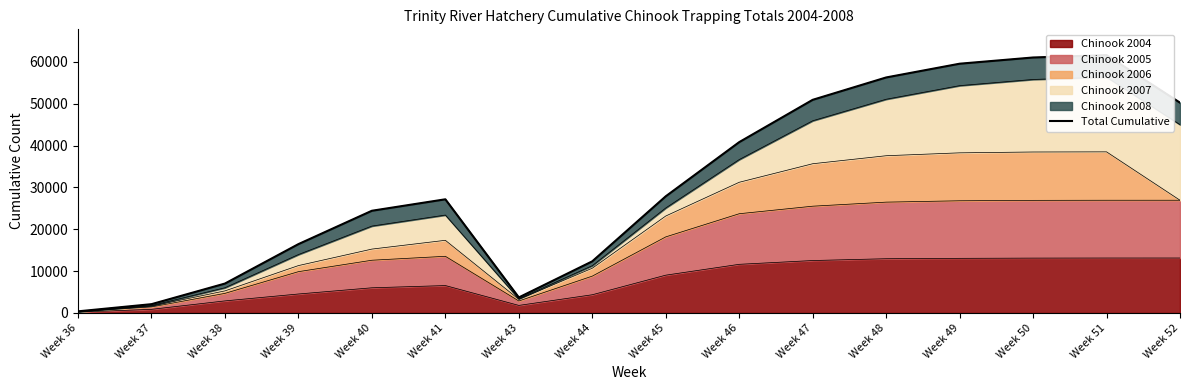

Rank the categories by value from highest to lowest.

Week 51, Week 50, Week 49, Week 48, Week 47, Week 52, Week 46, Week 45, Week 41, Week 40, Week 39, Week 44, Week 38, Week 43, Week 37, Week 36